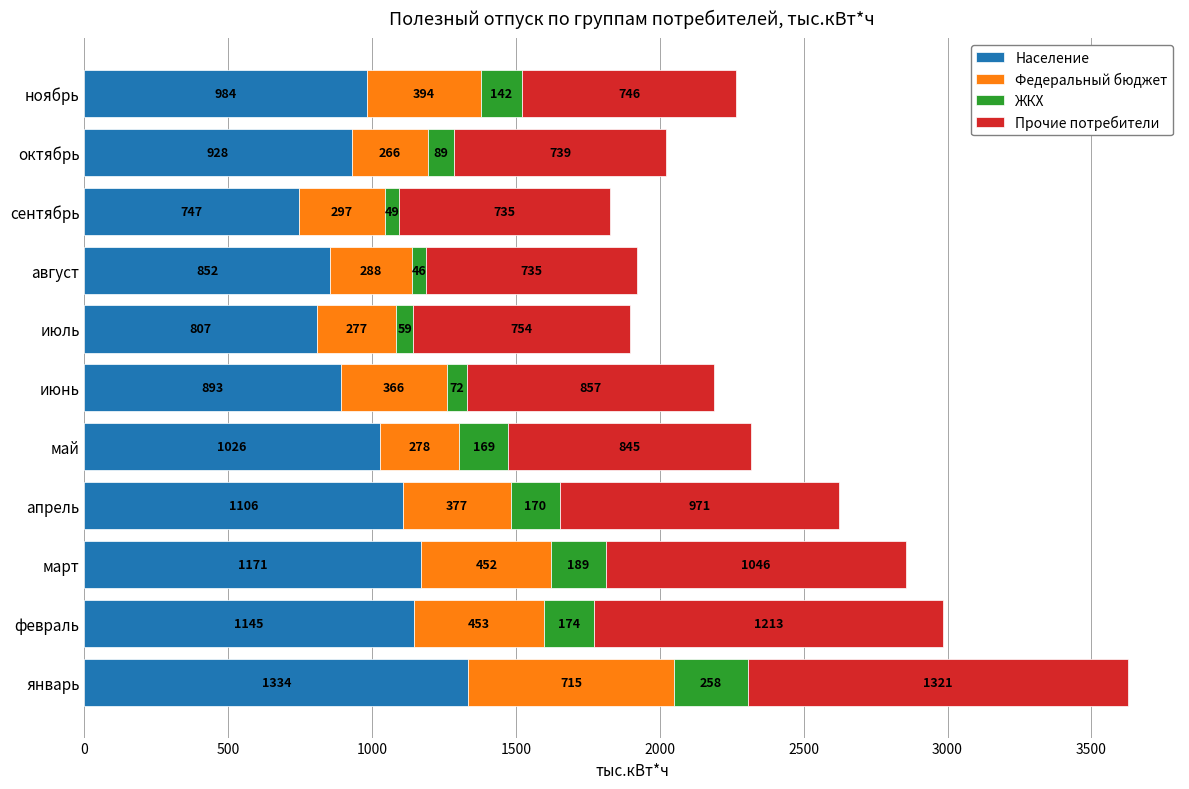

What is the highest value of the Население series?

1334.2